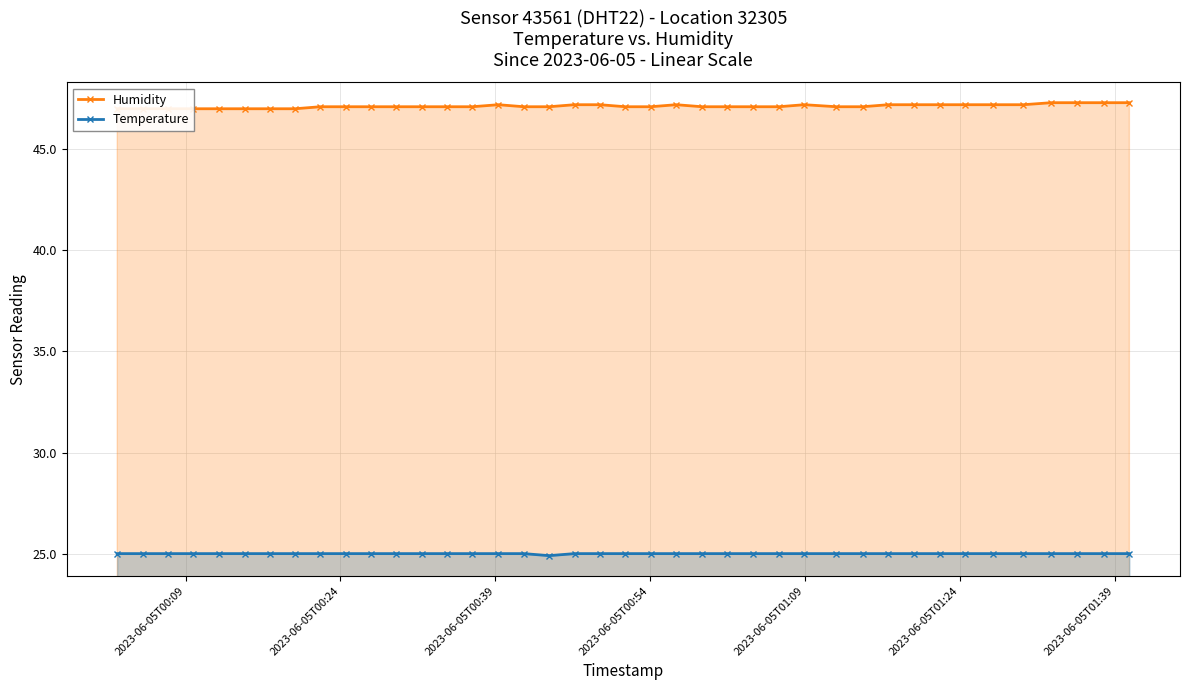

What is the highest value of the Humidity series?

47.3